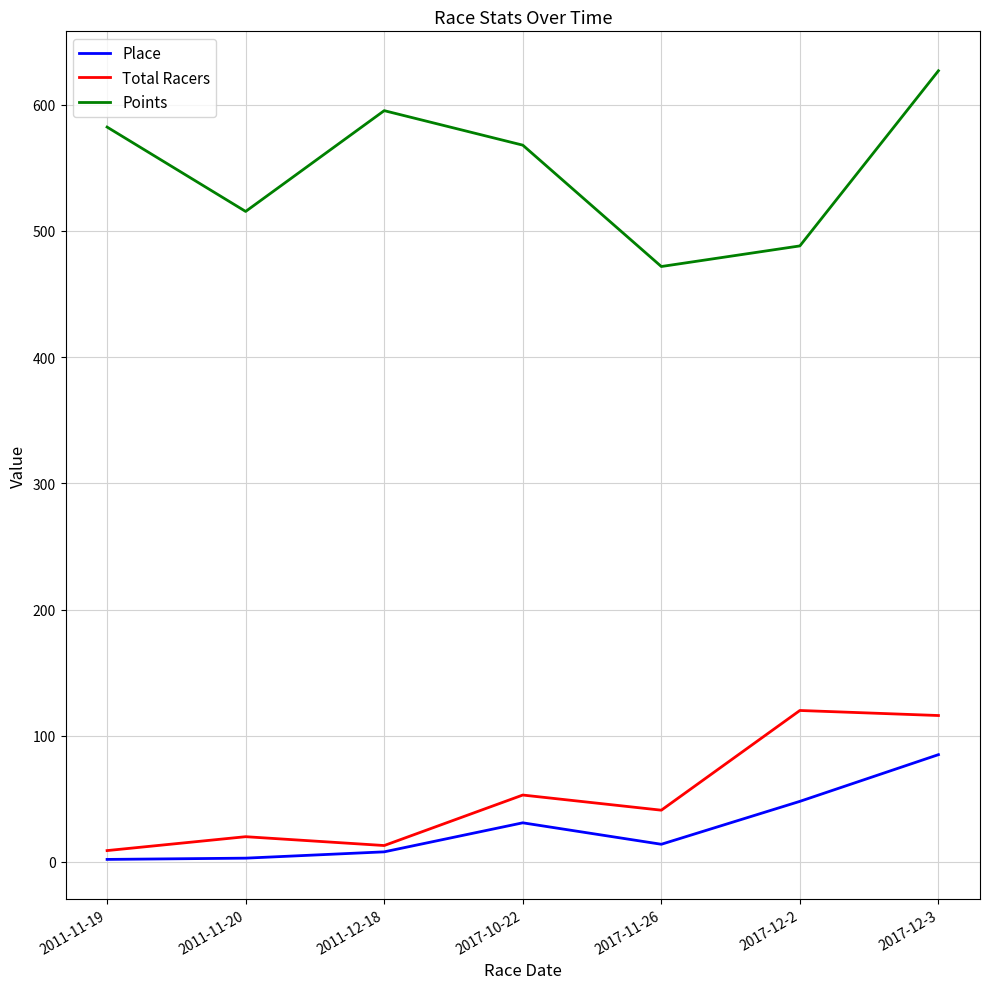

The Total Racers series shows 116.0 at 2017-12-3. True or false?

True